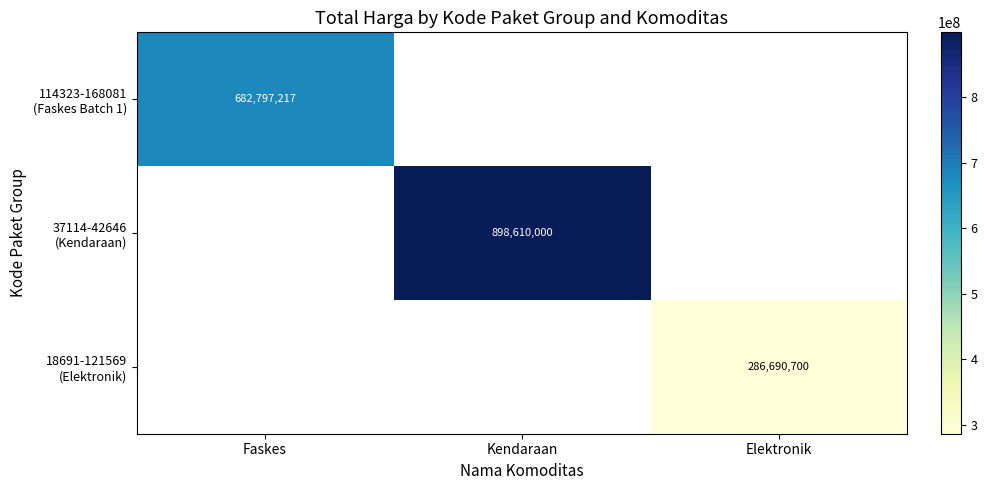

The 37114-42646 (Kendaraan) series shows 1491006514 at Kendaraan. True or false?

False